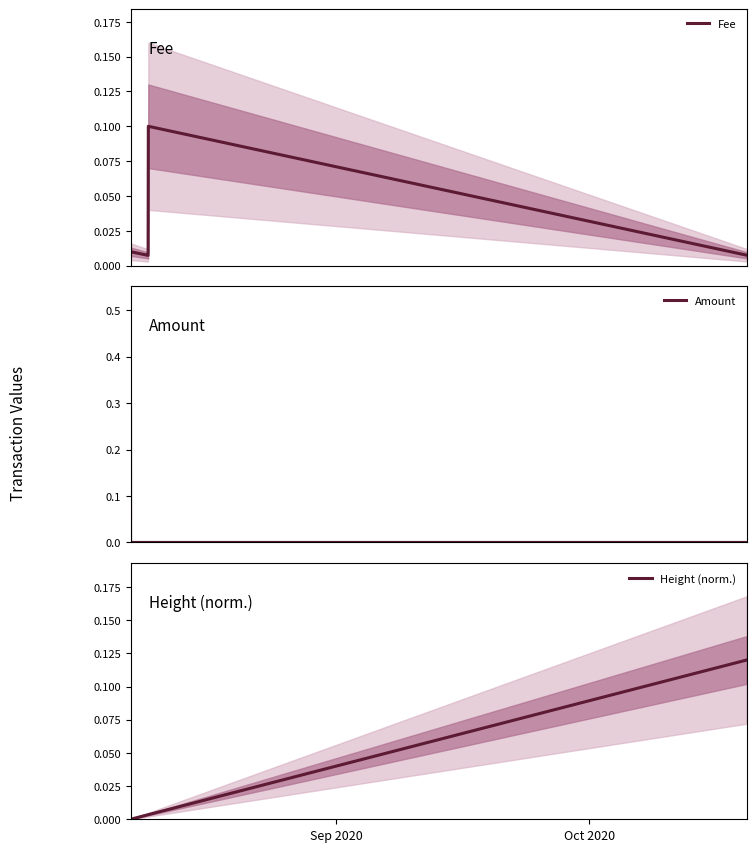

At which category is the sum across all series the highest?

Oct 2020